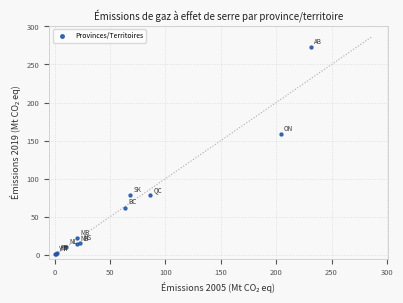

What Y value in the scatter plot is closest to 136?

158.7